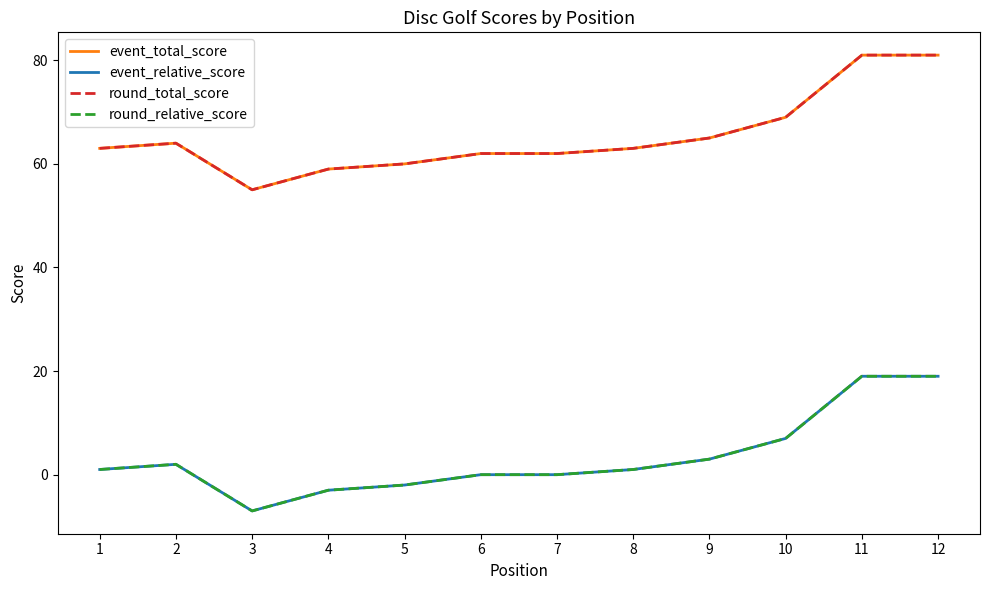

Which category has the highest value across all series?

11